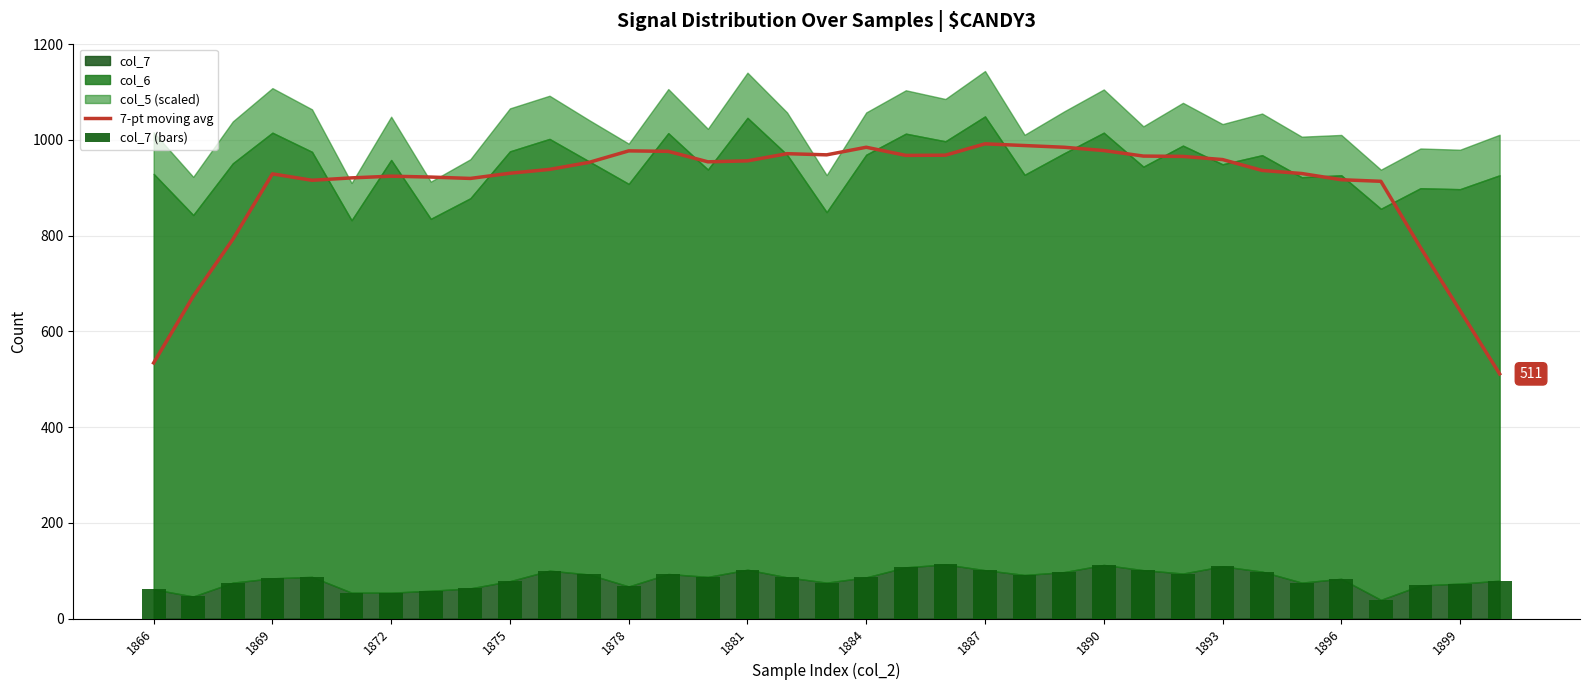

Is it true that 7-pt moving avg equals 295.9 at 1875?

False